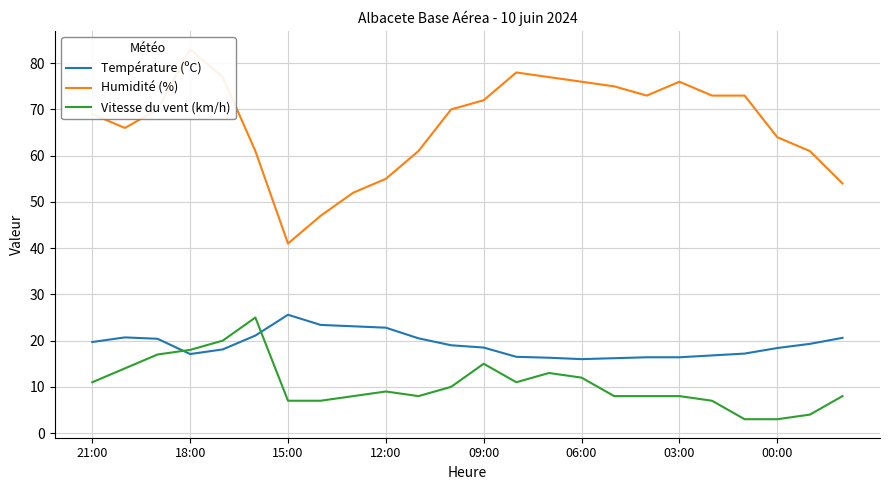

Is this an area chart (filled region under the line)?

No